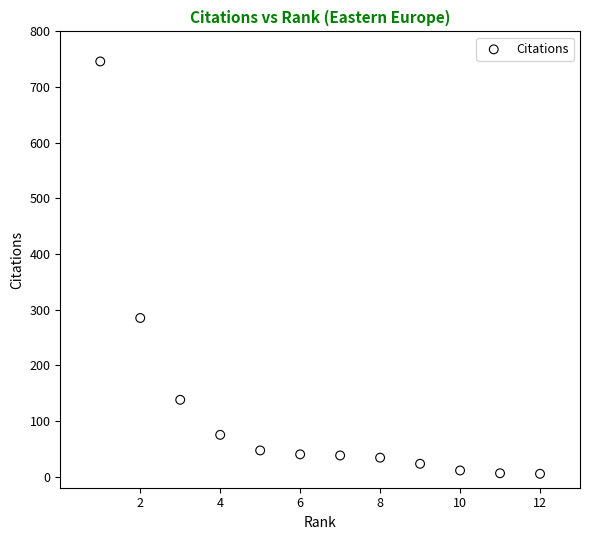

What Y value in the scatter plot is closest to 375?

285